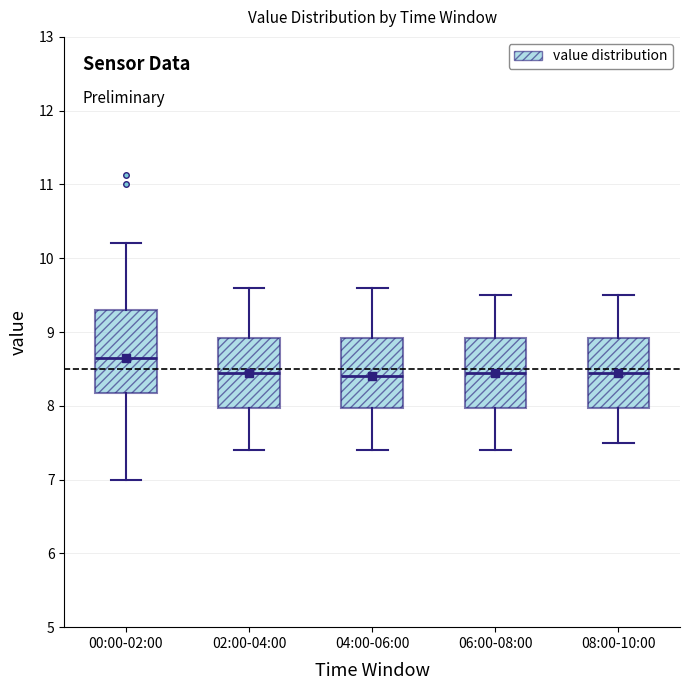

Reading left to right, transcribe this box plot: for each box, give where its median line is, the range the box spans, and where its two whiskers end, as read against the y-axis. The values are not printed on the chart, so give them approximately, as read against the axis.

00:00-02:00: median 8.7, box 8.2 to 9.3, whiskers 7.0 to 10.2
02:00-04:00: median 8.5, box 8.0 to 8.9, whiskers 7.4 to 9.6
04:00-06:00: median 8.4, box 8.0 to 8.9, whiskers 7.4 to 9.6
06:00-08:00: median 8.5, box 8.0 to 8.9, whiskers 7.4 to 9.5
08:00-10:00: median 8.5, box 8.0 to 8.9, whiskers 7.5 to 9.5